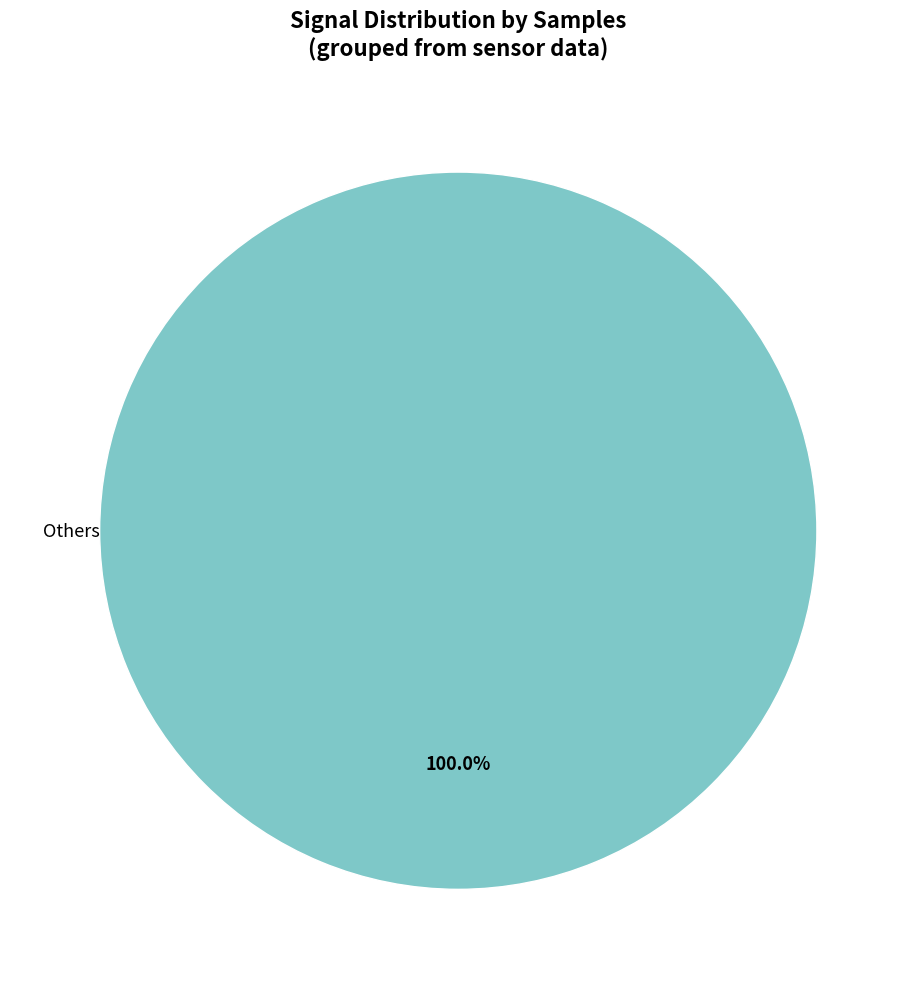

Rank the categories by value from lowest to highest.

Others